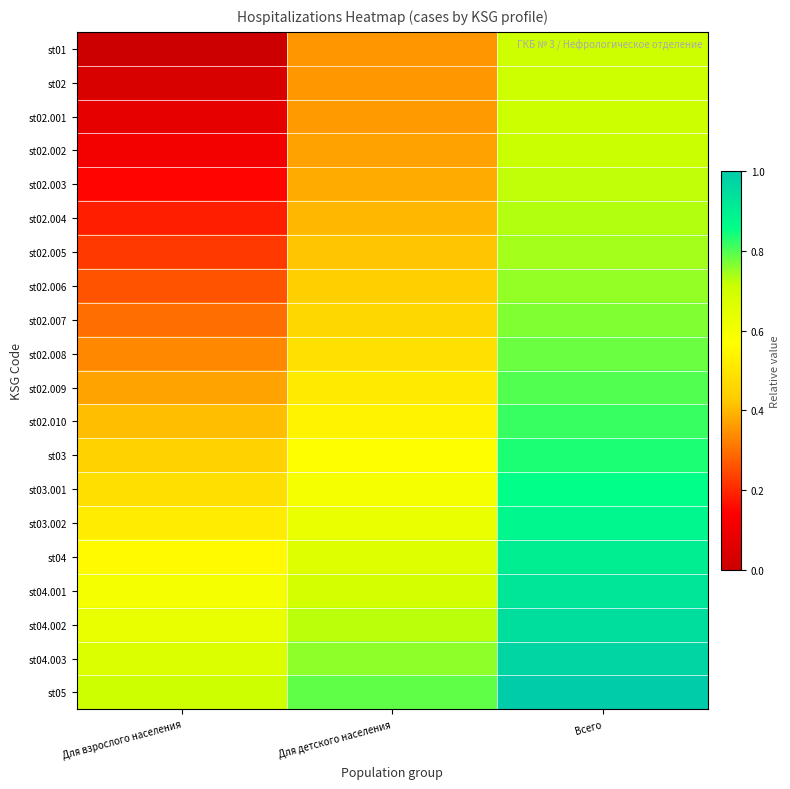

Which category has the lowest value across all series?

Для взрослого населения